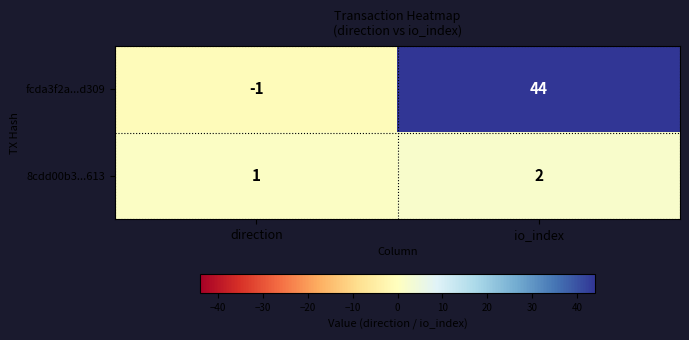

At which category does the chart reach its peak across all series?

io_index